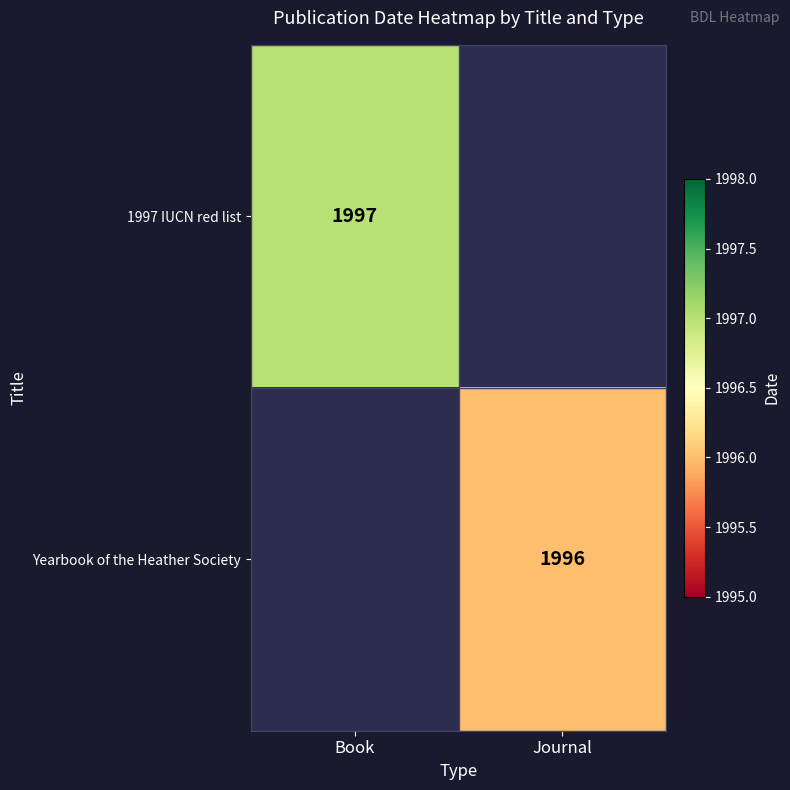

The value of Yearbook of the Heather Society at Journal is 2924.0. True or false?

False